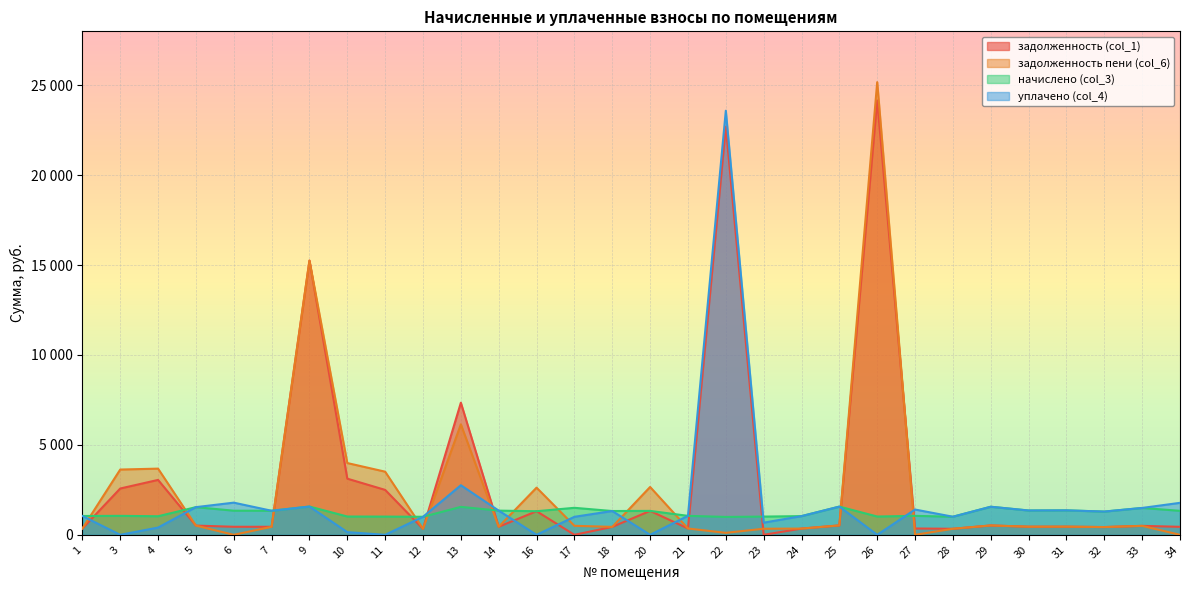

Reading right to left, list all the values displayed in this chart.

задолженность (col_1): 34=444.6	33=498.0	32=431.0	31=453.3	30=450.9	29=520.4	28=335.3	27=351.5	26=24156.6	25=522.9	24=346.5	23=0.0	22=22699.5	21=351.5	20=1330.2	18=440.9	17=0.0	16=1311.5	14=448.4	13=7346.7	12=334.1	11=2497.4	10=3122.5	9=15248.7	7=445.9	6=447.1	5=513.0	4=3052.8	3=2574.7	1=349.0
задолженность пени (col_6): 34=0.0	33=498.0	32=431.0	31=453.3	30=450.9	29=520.4	28=335.3	27=0.0	26=25173.8	25=522.9	24=346.5	23=337.7	22=109.3	21=351.5	20=2660.3	18=440.9	17=500.5	16=2623.1	14=448.3	13=6143.0	12=334.1	11=3510.8	10=3991.2	9=15248.7	7=445.9	6=0.0	5=513.0	4=3681.0	3=3629.2	1=349.0
начислено (col_3): 34=1333.9	33=1494.1	32=1292.9	31=1360.0	30=1352.5	29=1561.2	28=1006.0	27=1054.5	26=1017.2	25=1568.6	24=1039.6	23=1013.5	22=994.8	21=1054.5	20=1330.2	18=1322.7	17=1501.6	16=1311.5	14=1345.1	13=1553.7	12=1002.3	11=1013.5	10=1017.2	9=1572.4	7=1337.6	6=1341.4	5=1538.8	4=1032.1	3=1054.5	1=1047.0
уплачено (col_4): 34=1778.6	33=1494.1	32=1292.9	31=1360.0	30=1352.5	29=1561.2	28=1006.0	27=1406.0	26=0.0	25=1568.6	24=1039.6	23=675.6	22=23585.0	21=1054.5	20=0.0	18=1322.7	17=1001.0	16=0.0	14=1345.1	13=2757.4	12=1002.3	11=0.0	10=148.5	9=1572.4	7=1337.6	6=1788.5	5=1538.8	4=403.9	3=0.0	1=1047.0